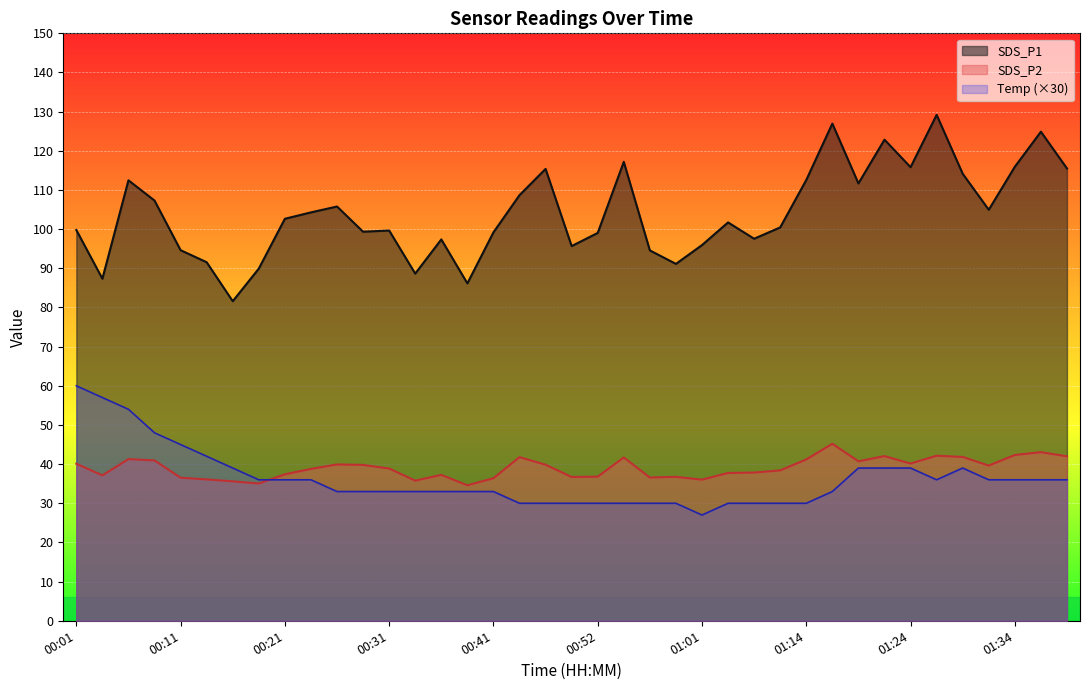

True or false: SDS_P1 has a value of 99.3 at 00:29.

True